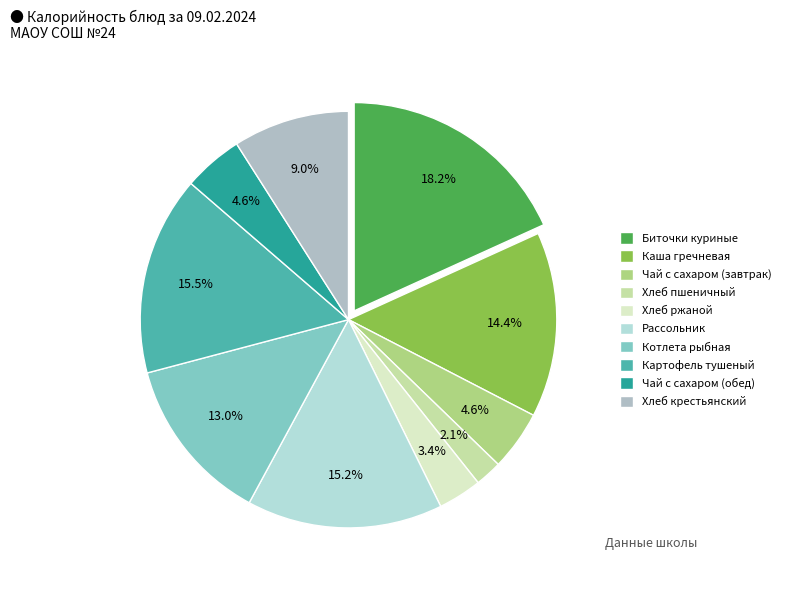

Which slice is the smallest?

Хлеб пшеничный